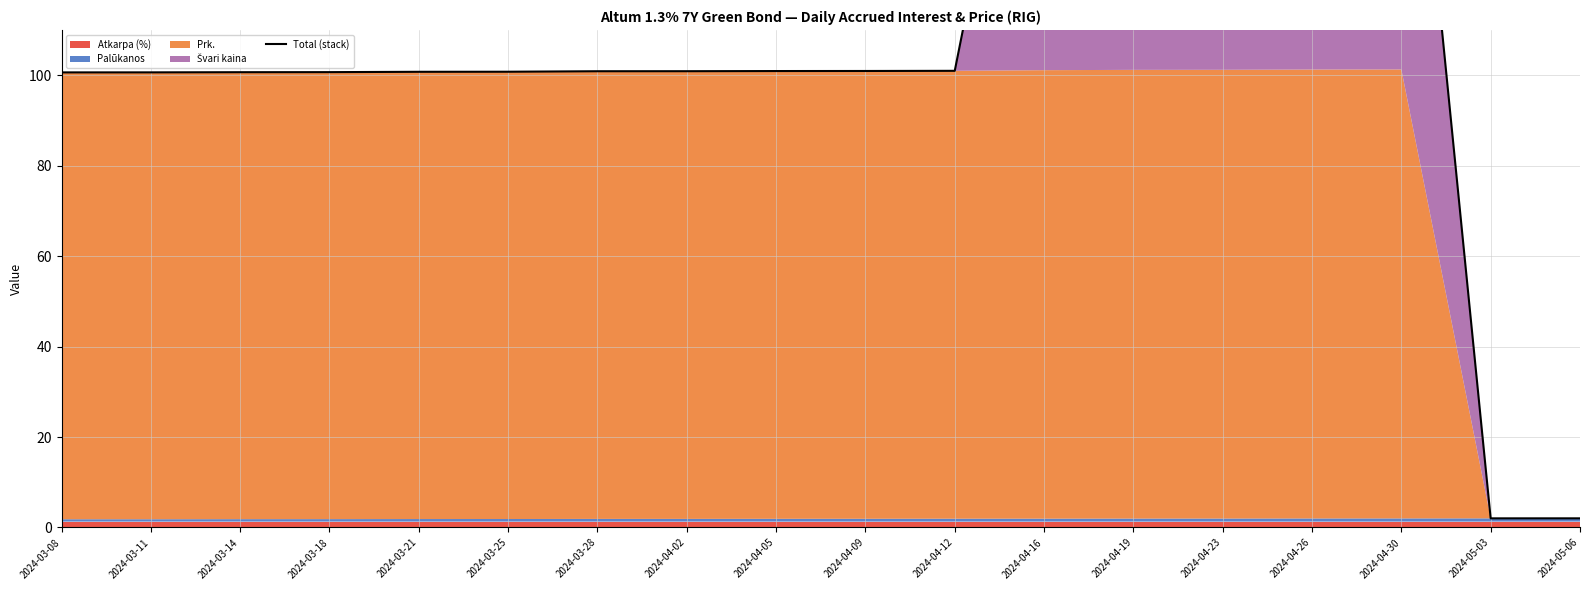

Rank the categories by value from highest to lowest.

2024-04-30, 2024-04-26, 2024-04-23, 2024-04-19, 2024-04-16, 2024-04-12, 2024-04-09, 2024-04-05, 2024-04-02, 2024-03-28, 2024-03-25, 2024-03-21, 2024-03-18, 2024-03-14, 2024-03-11, 2024-03-08, 2024-05-06, 2024-05-03